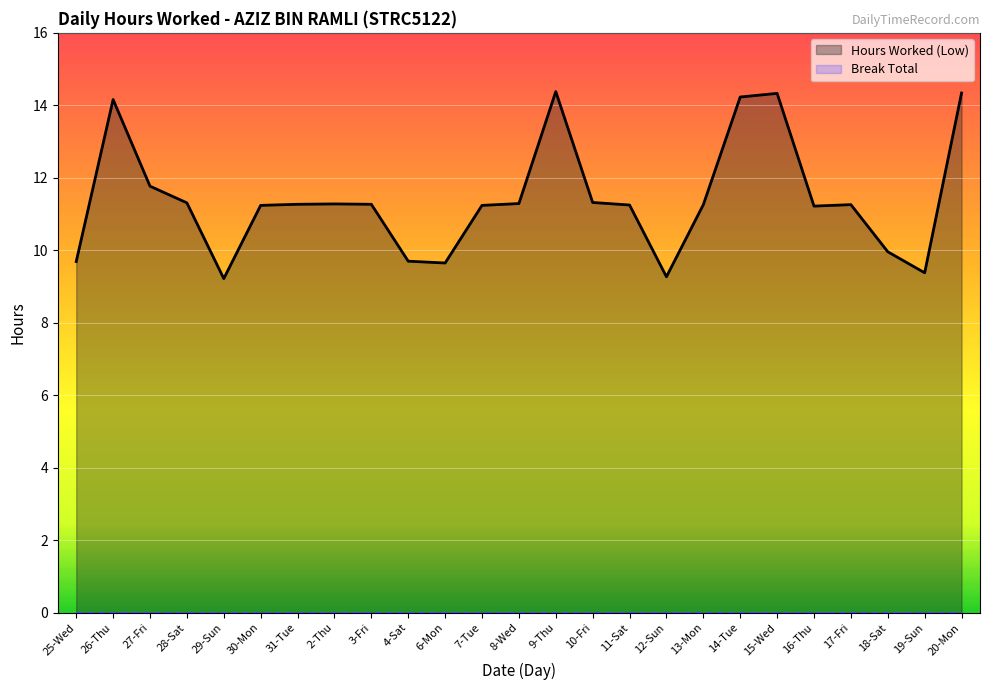

Is the value of Hours Worked (Low) at 7-Tue greater than the value of Break Total at 27-Fri?

Yes